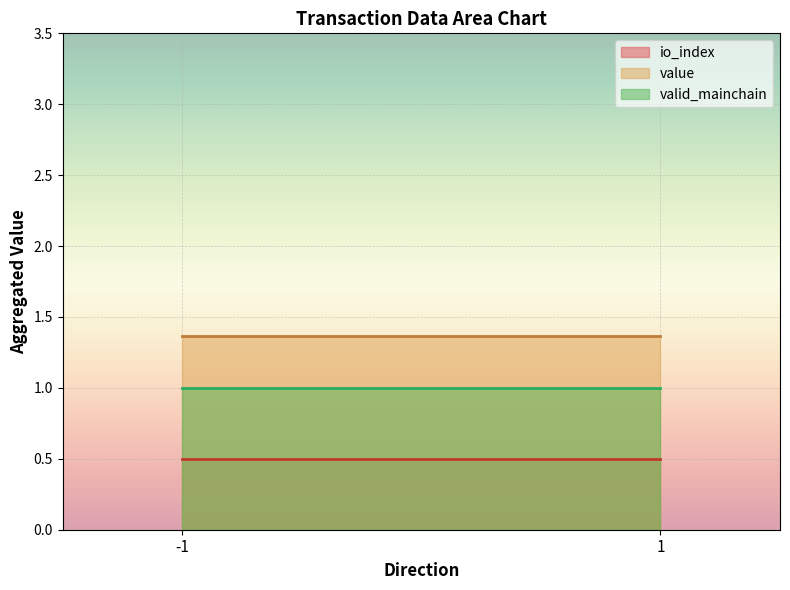

The value of io_index at 1 is 1.6. True or false?

False